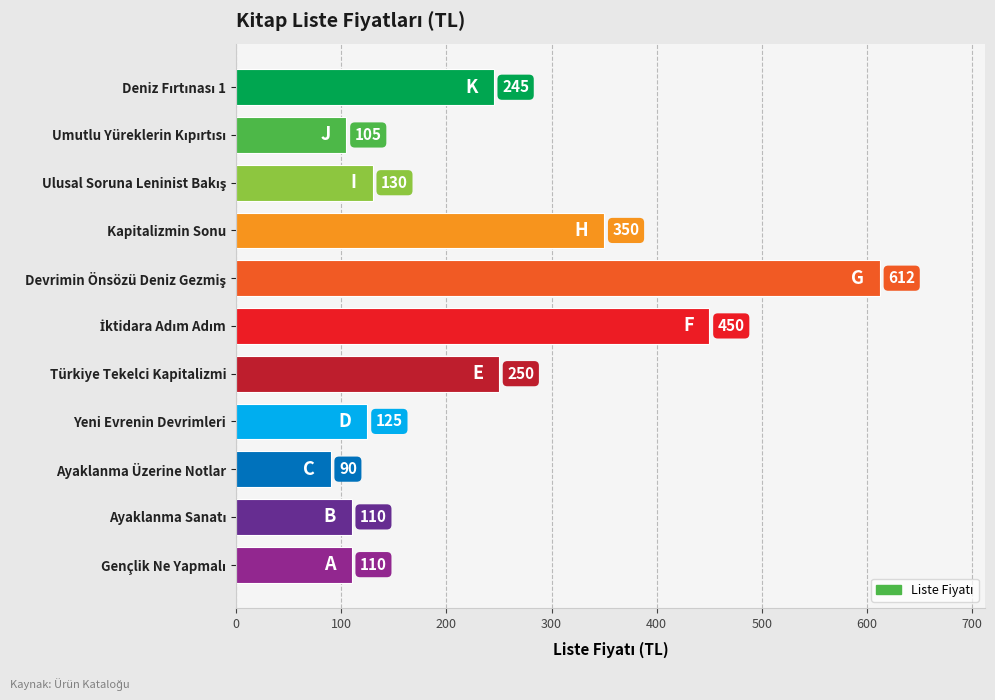

What is the average value?

234